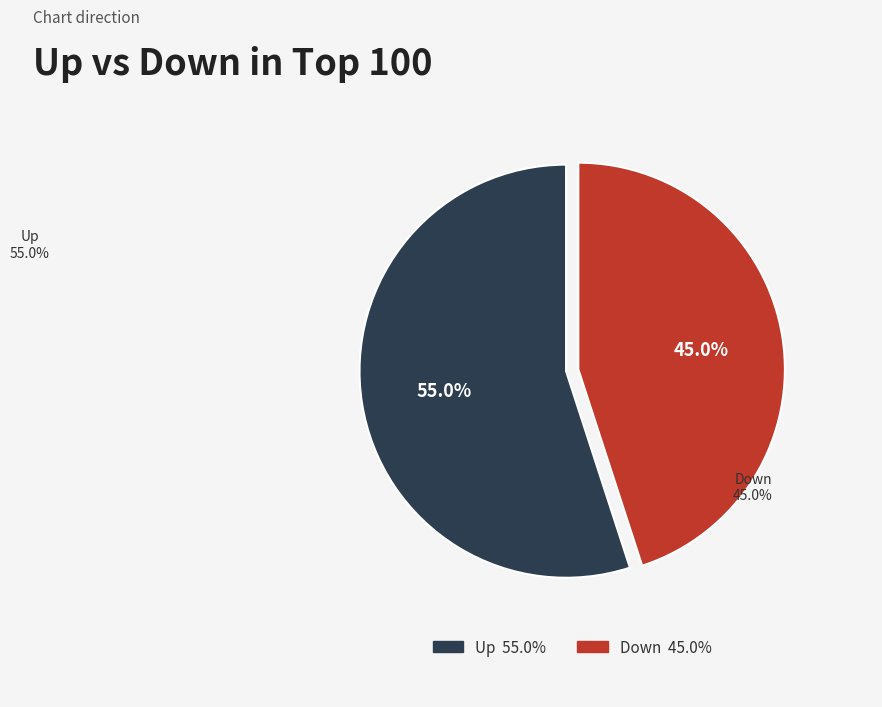

Rank the categories by value from lowest to highest.

Down, Up